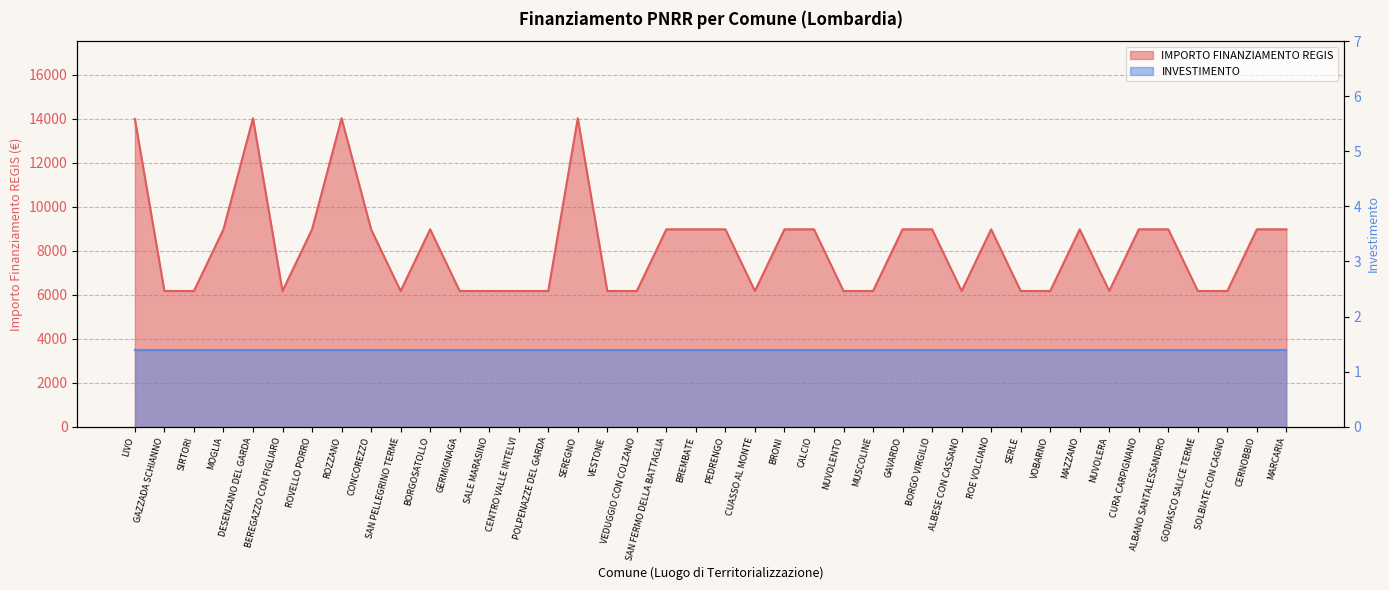

At which category does the data reach its first local peak?

DESENZANO DEL GARDA